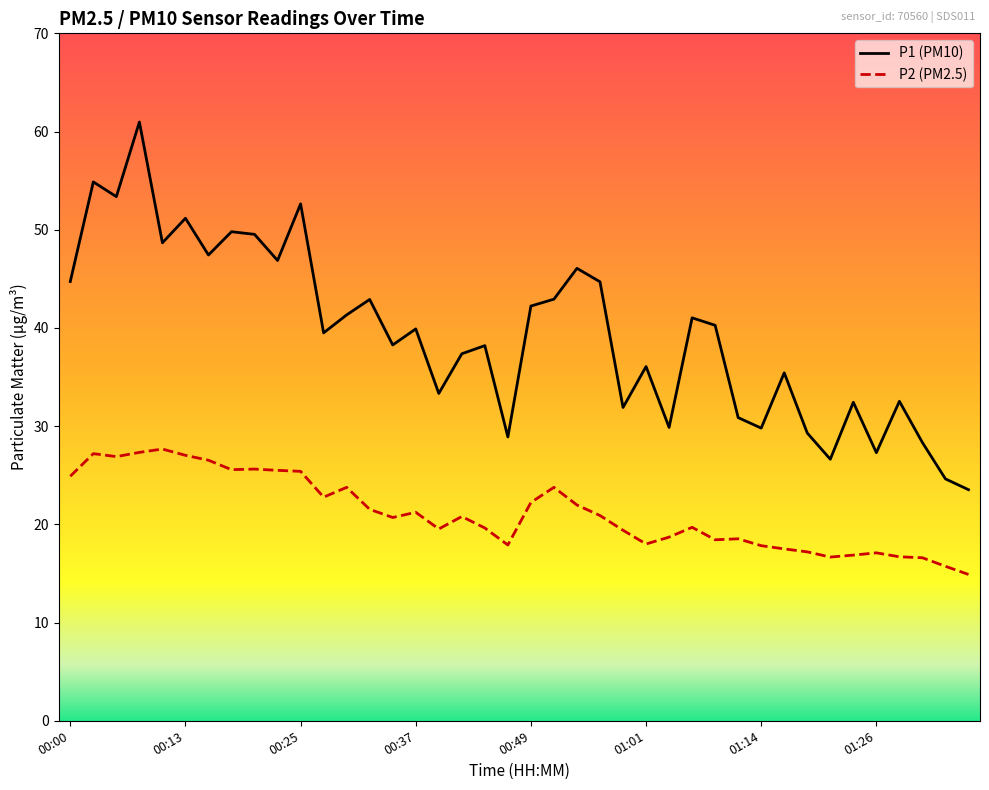

What is the minimum value shown in the chart?

14.9